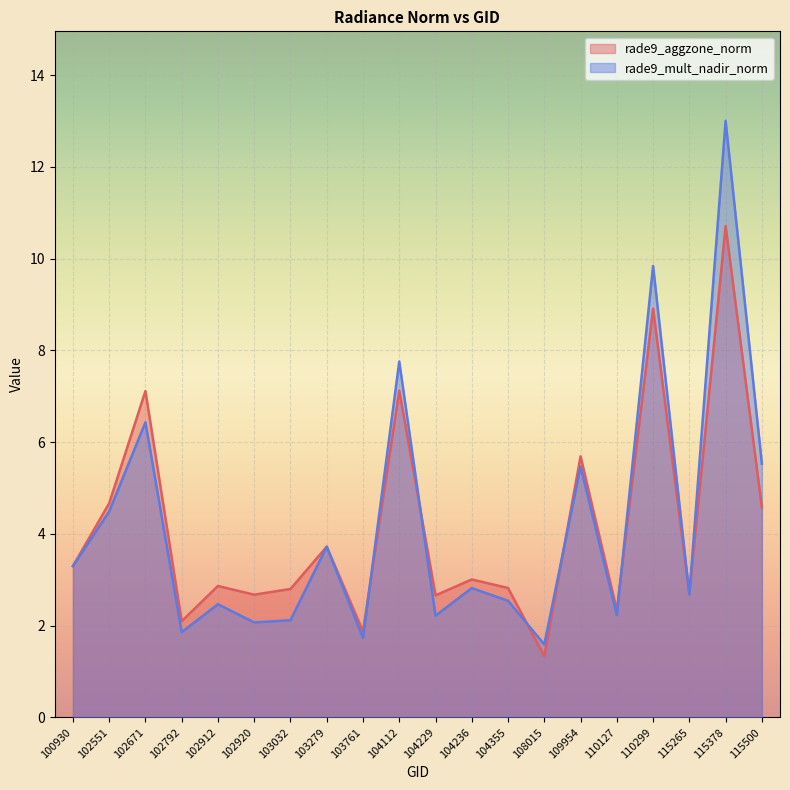

Between which two adjacent categories do rade9_mult_nadir_norm and rade9_aggzone_norm first intersect?

103761 and 104112